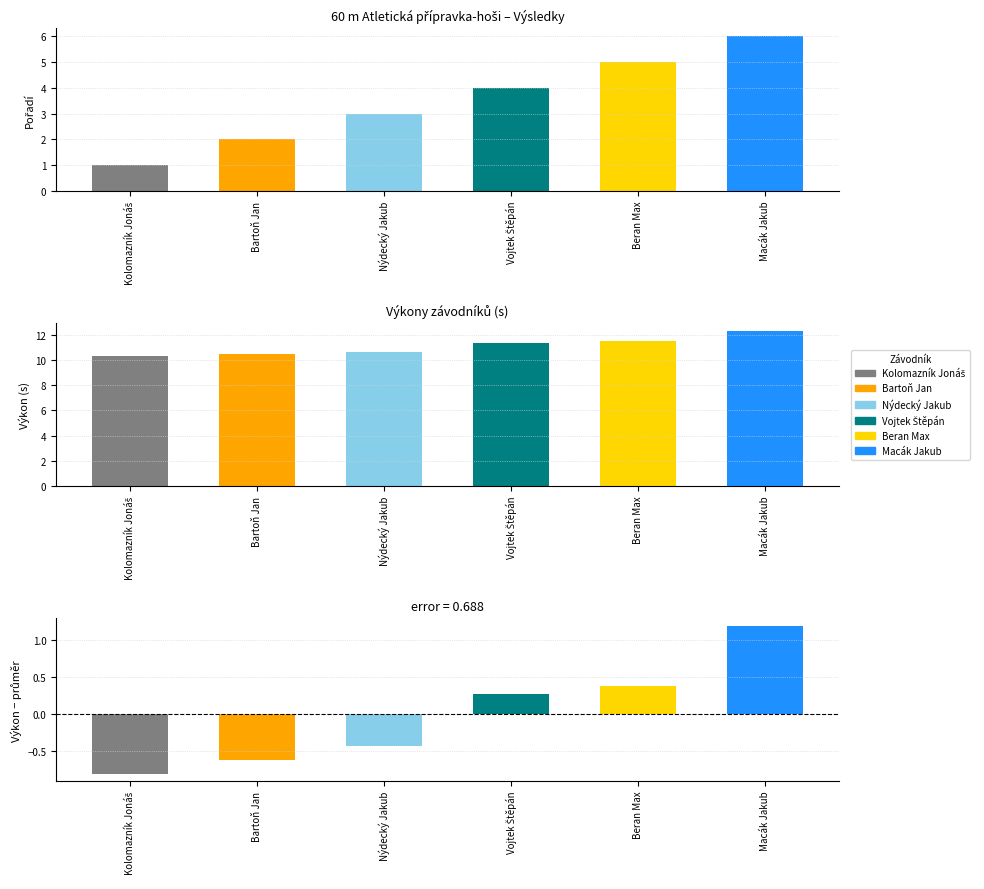

What is the smallest value displayed?

1.0